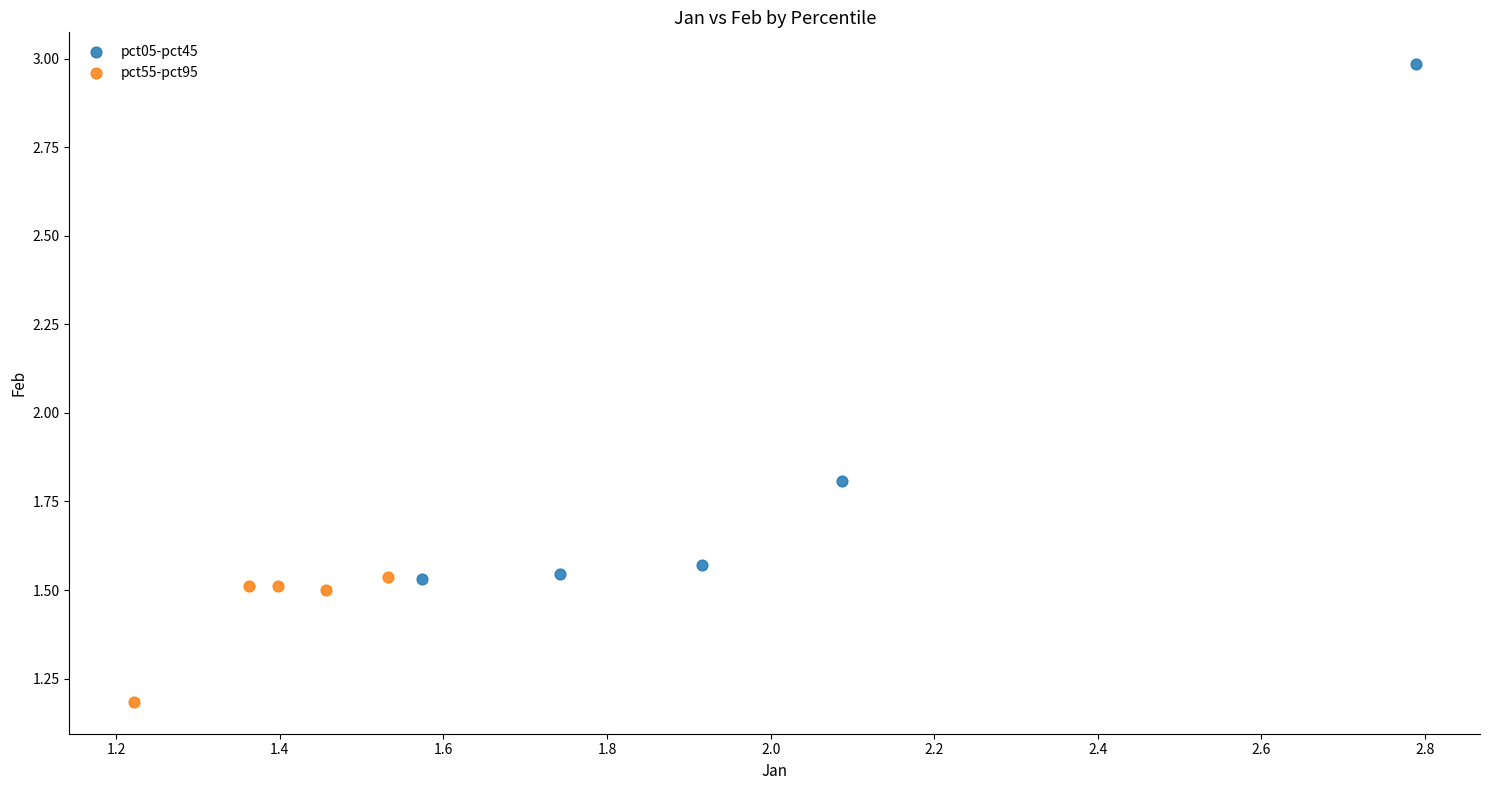

Which series reaches the minimum Y coordinate?

pct55-pct95